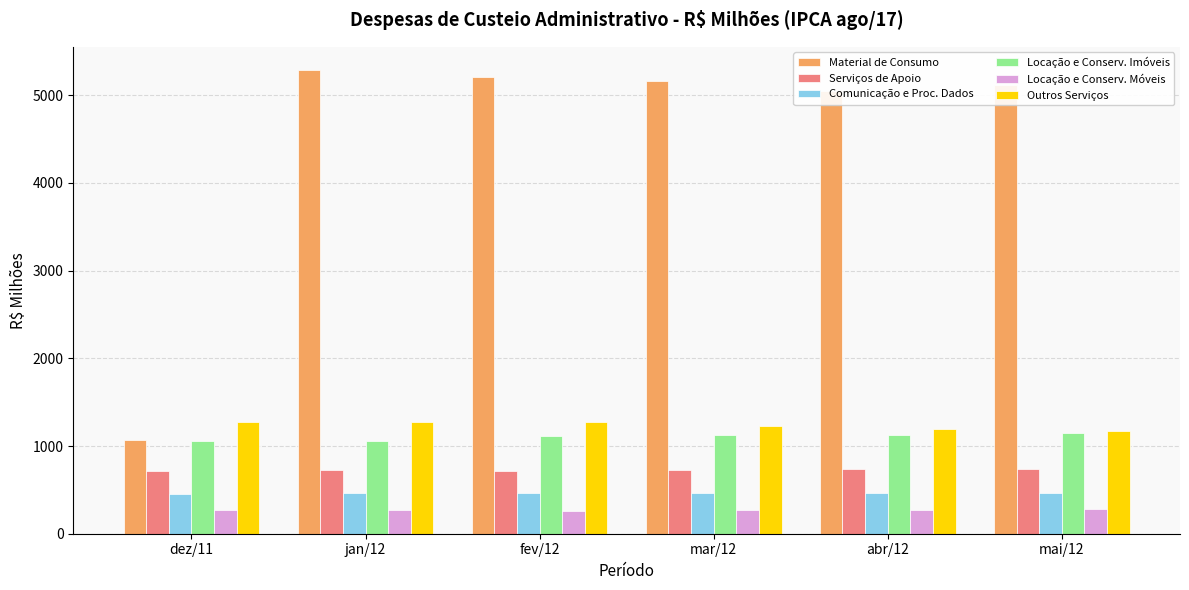

What position from the right is jan/12?

5